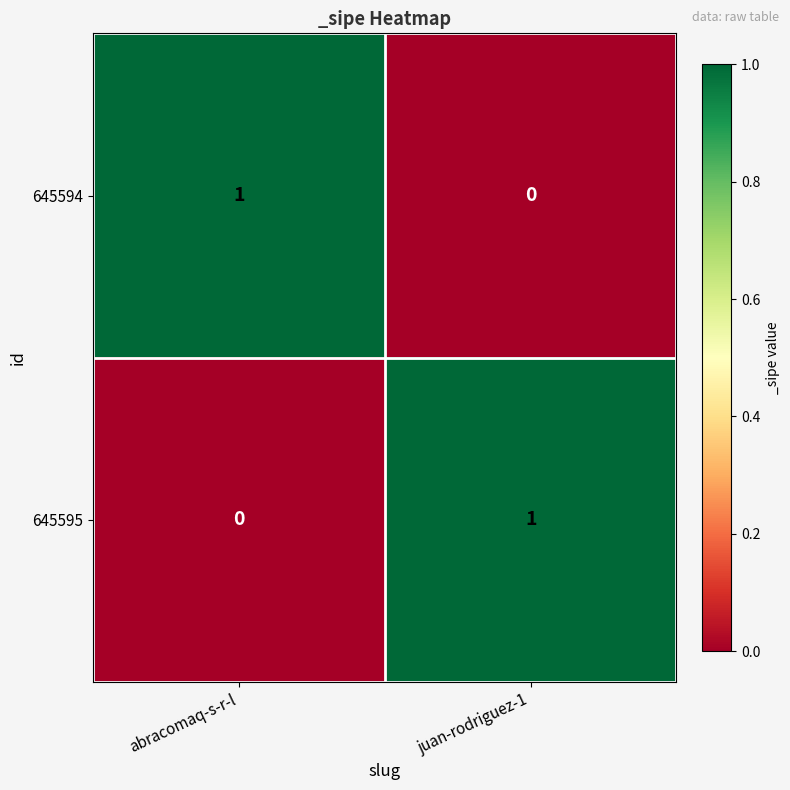

Reading left to right, transcribe all the data shown in this chart.

645594: 1	0
645595: 0	1